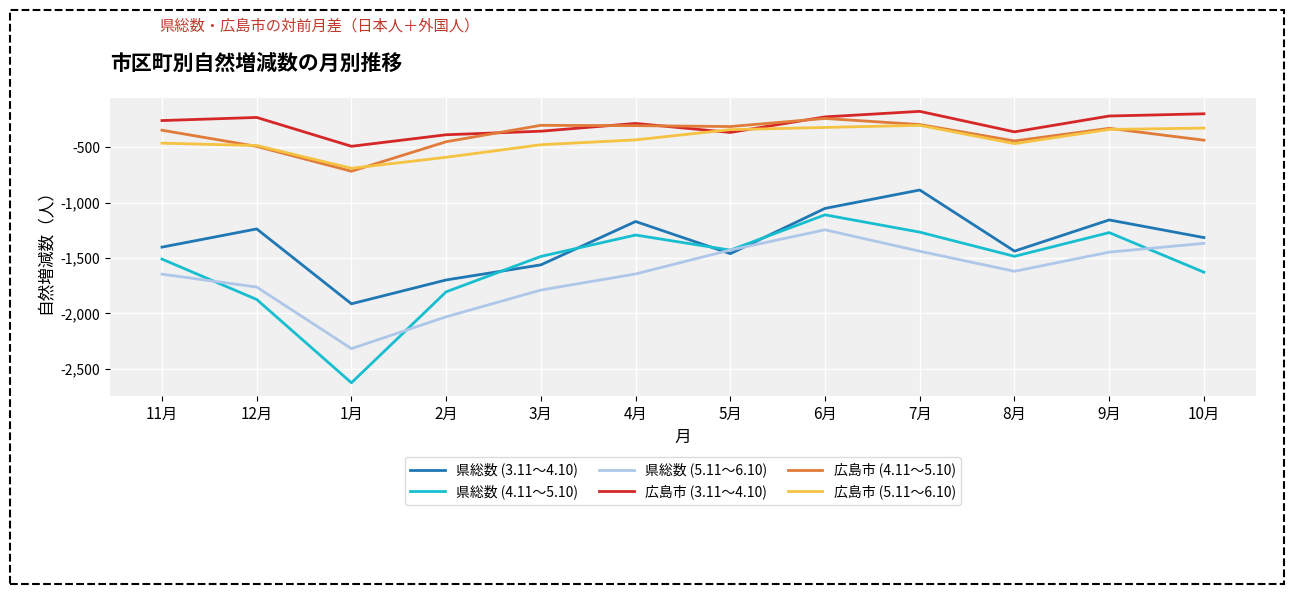

What is the greatest value displayed?

-178